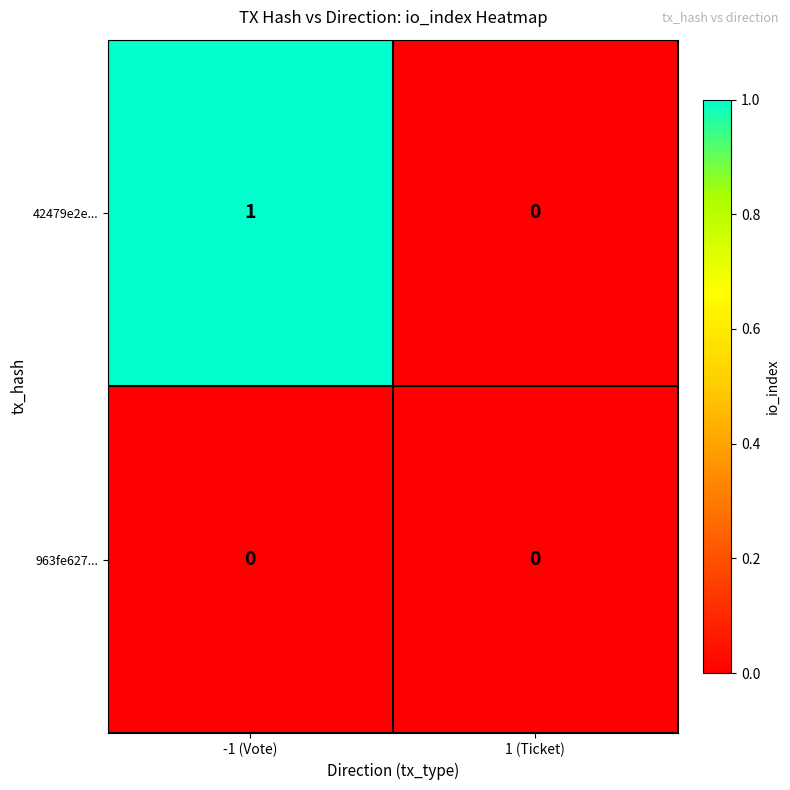

Which series changed the most between -1 (Vote) and 1 (Ticket)?

42479e2e...